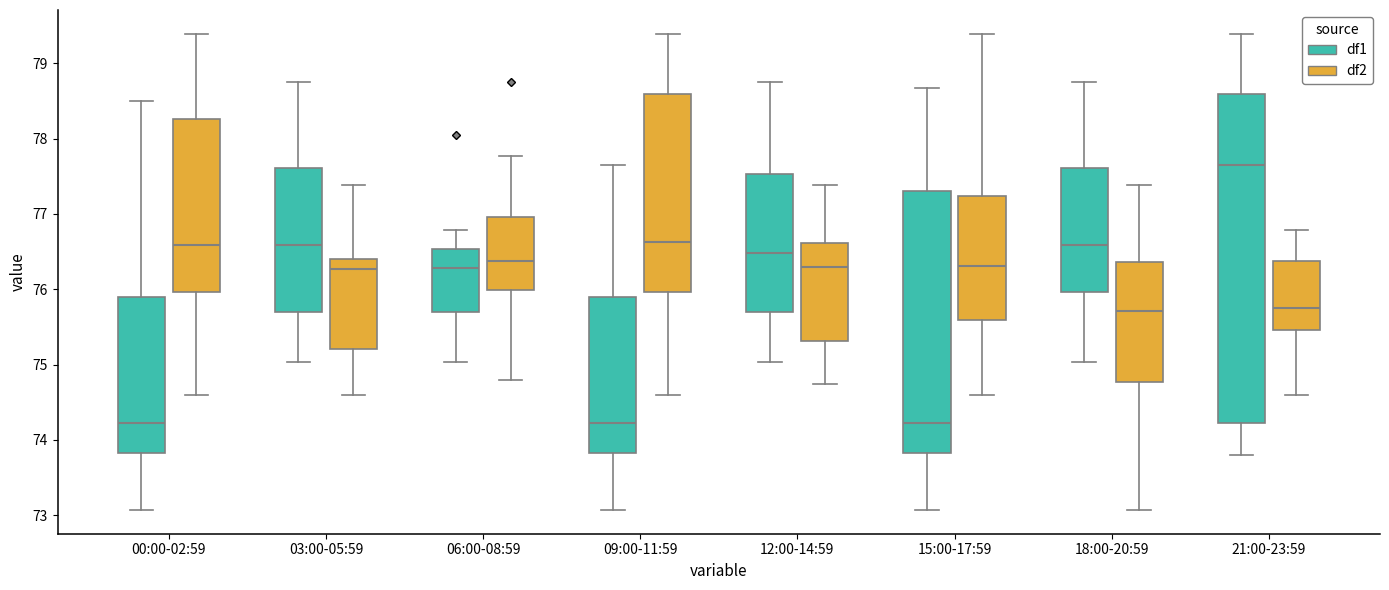

Reading left to right, read every box against the y-axis: the position of its median line, the range the box covers, and the ends of its whiskers. The values are not printed on the chart, so give them approximately, as read against the axis.

00:00-02:59 (df1): median 74.2, box 73.8 to 75.9, whiskers 73.1 to 78.5
00:00-02:59 (df2): median 76.6, box 76.0 to 78.3, whiskers 74.6 to 79.4
03:00-05:59 (df1): median 76.6, box 75.7 to 77.6, whiskers 75.0 to 78.8
03:00-05:59 (df2): median 76.3, box 75.2 to 76.4, whiskers 74.6 to 77.4
06:00-08:59 (df1): median 76.3, box 75.7 to 76.5, whiskers 75.0 to 76.8
06:00-08:59 (df2): median 76.4, box 76.0 to 77.0, whiskers 74.8 to 77.8
09:00-11:59 (df1): median 74.2, box 73.8 to 75.9, whiskers 73.1 to 77.7
09:00-11:59 (df2): median 76.6, box 76.0 to 78.6, whiskers 74.6 to 79.4
12:00-14:59 (df1): median 76.5, box 75.7 to 77.5, whiskers 75.0 to 78.8
12:00-14:59 (df2): median 76.3, box 75.3 to 76.6, whiskers 74.7 to 77.4
15:00-17:59 (df1): median 74.2, box 73.8 to 77.3, whiskers 73.1 to 78.7
15:00-17:59 (df2): median 76.3, box 75.6 to 77.2, whiskers 74.6 to 79.4
18:00-20:59 (df1): median 76.6, box 76.0 to 77.6, whiskers 75.0 to 78.8
18:00-20:59 (df2): median 75.7, box 74.8 to 76.4, whiskers 73.1 to 77.4
21:00-23:59 (df1): median 77.7, box 74.2 to 78.6, whiskers 73.8 to 79.4
21:00-23:59 (df2): median 75.8, box 75.5 to 76.4, whiskers 74.6 to 76.8